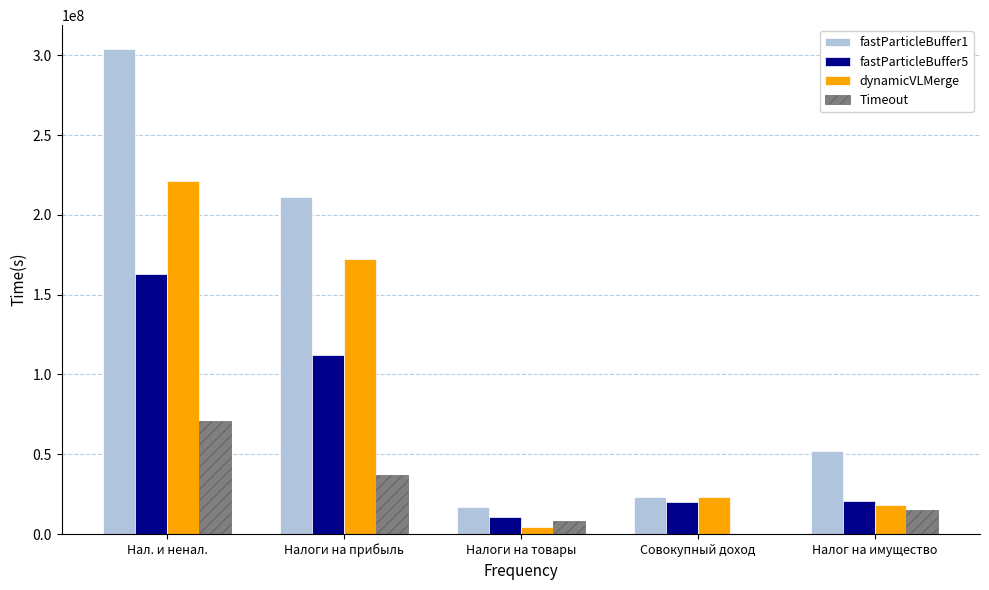

Which series has the largest total across all categories?

fastParticleBuffer1